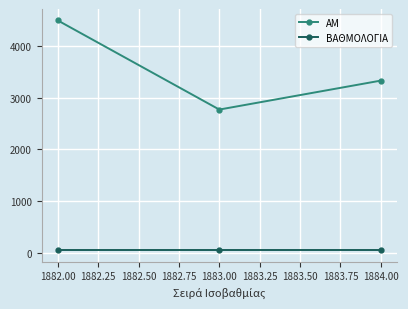

The AM series shows 4486 at 1882.00. True or false?

True